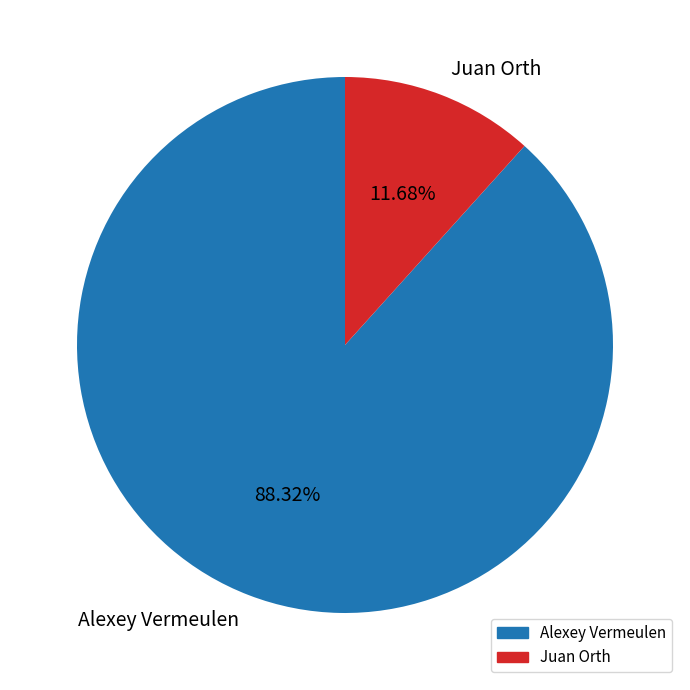

How many segments does this pie chart have?

2